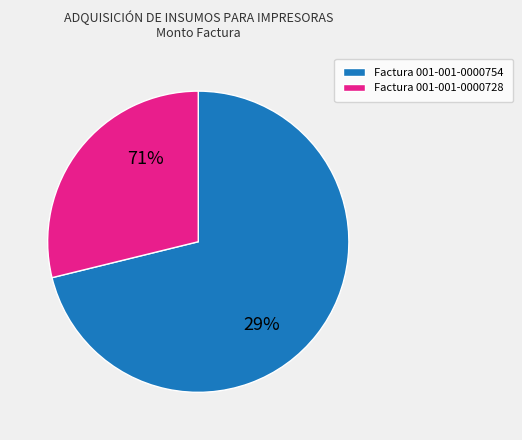

To the nearest percent, what portion does 001-001-0000754 represent?

71%